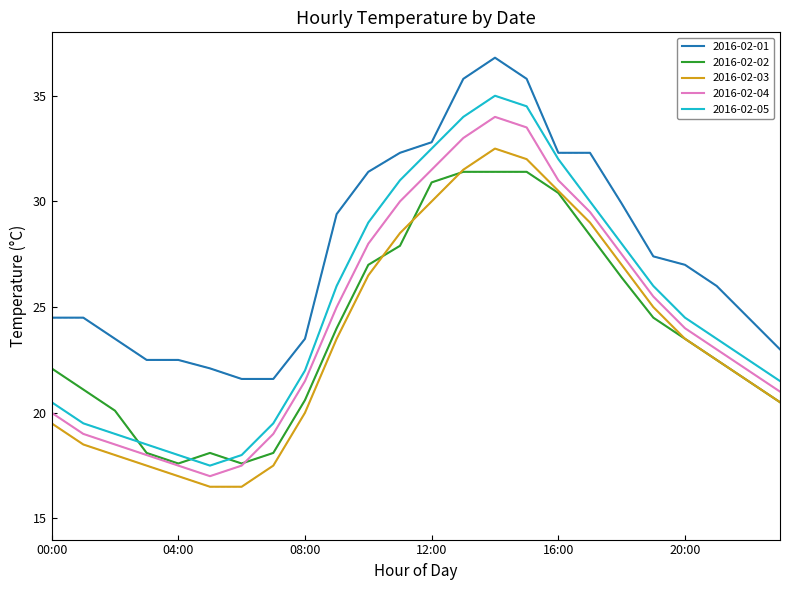

Which series has the widest spread of values?

2016-02-05